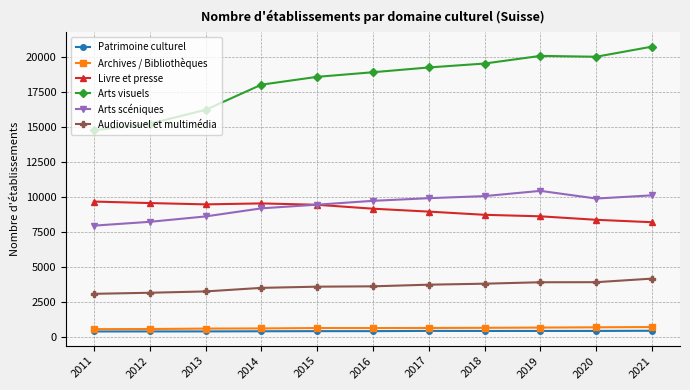

What are all the series names shown in the legend?

Patrimoine culturel, Archives / Bibliothèques, Livre et presse, Arts visuels, Arts scéniques, Audiovisuel et multimédia